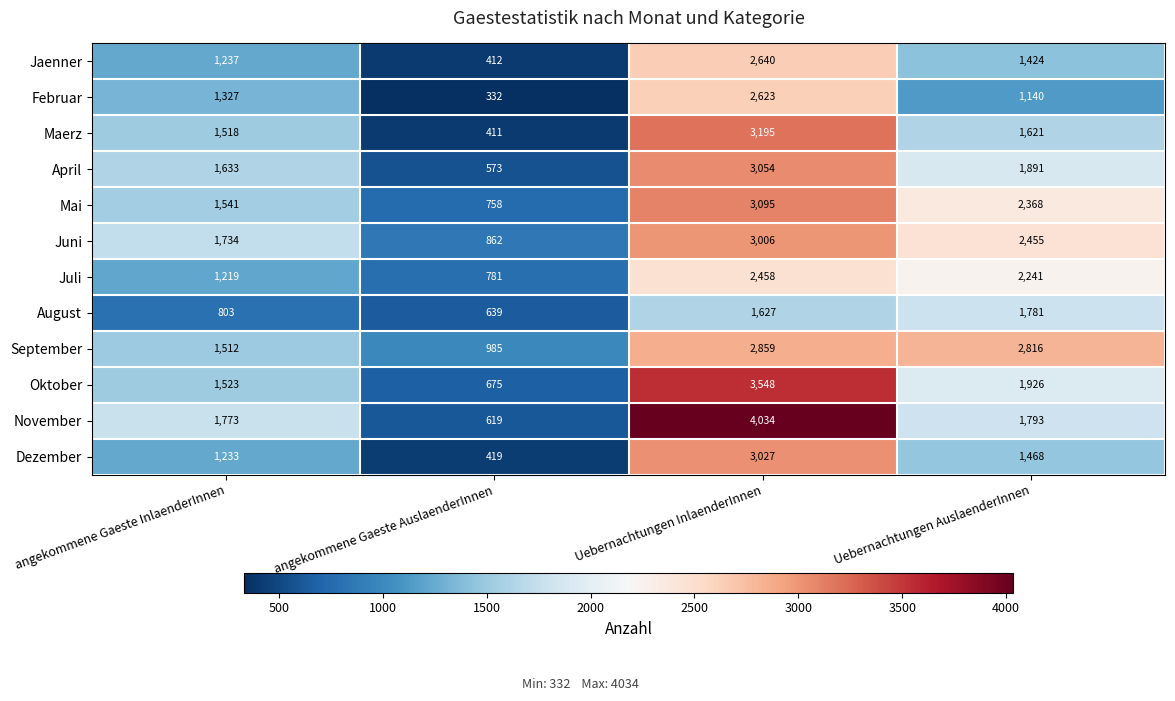

Which series has the widest spread of values?

November